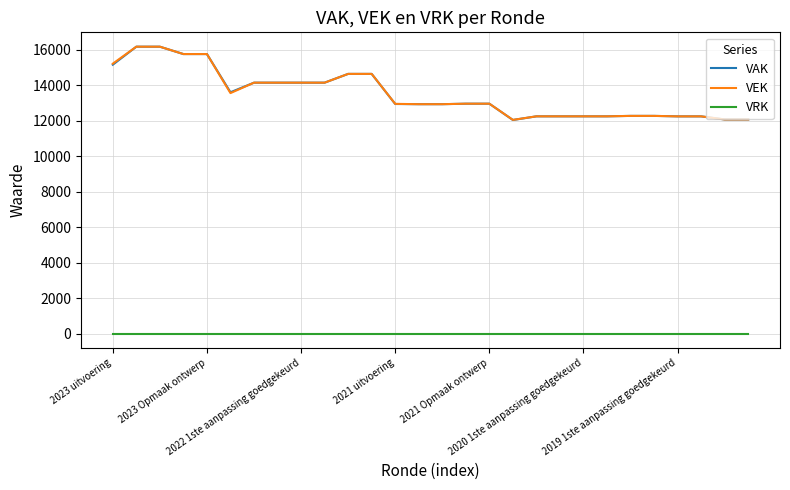

What is the maximum value for VEK?

16170